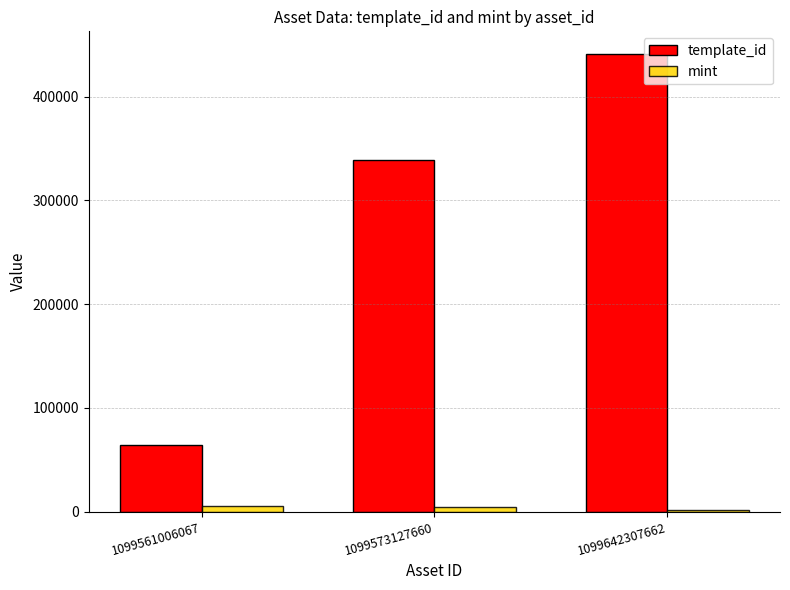

What is the value of the mint bar at the 2nd from the left?

4488